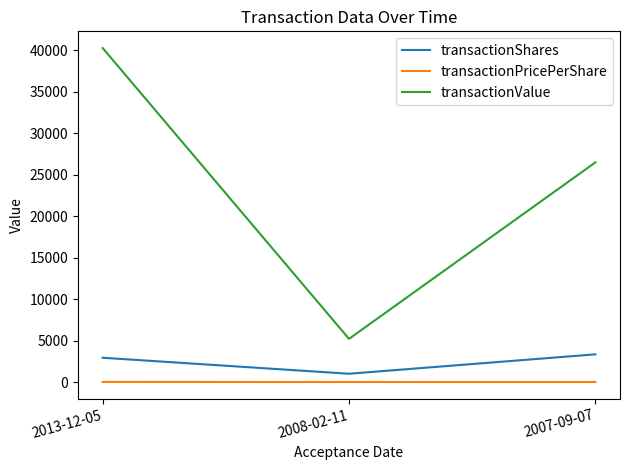

Does the chart display data point markers on the line(s)?

No